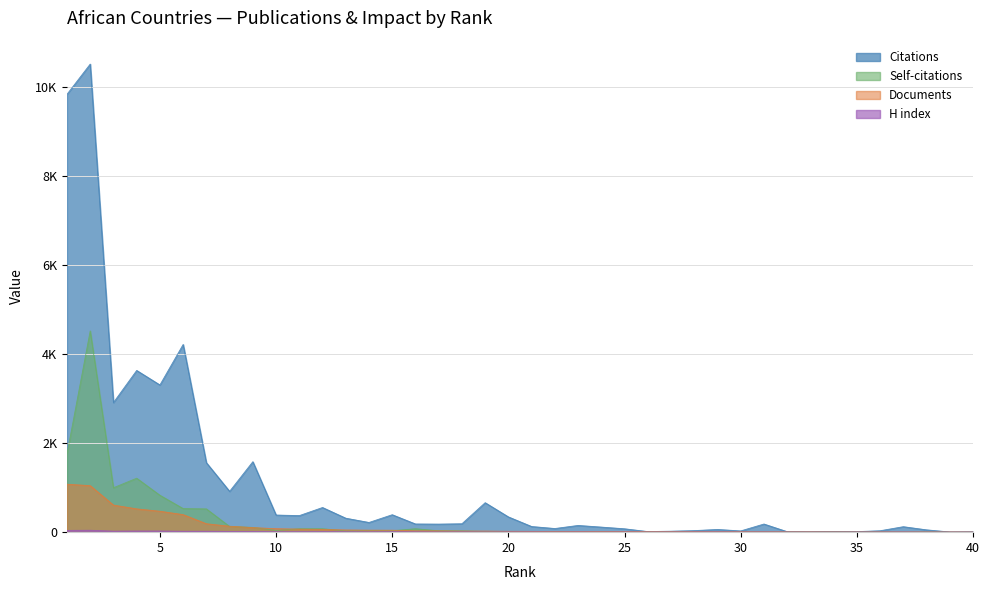

True or false: Self-citations has more than 0 interior local peaks.

True